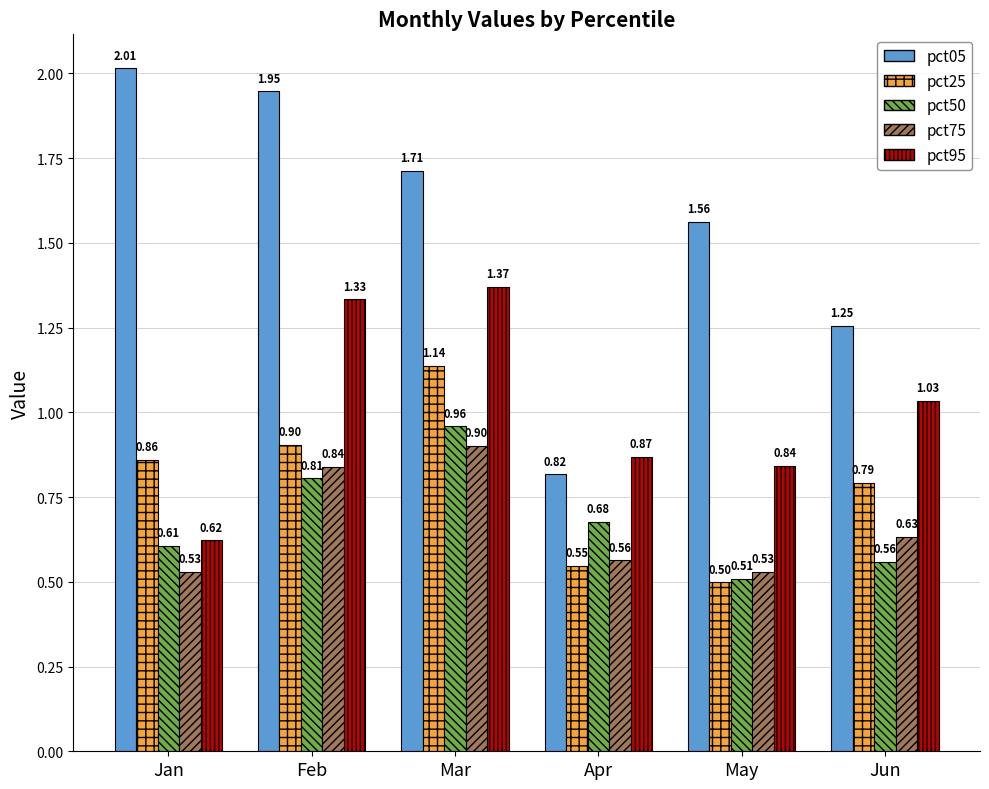

What is the difference between the pct75 values at Mar and Apr?

0.3